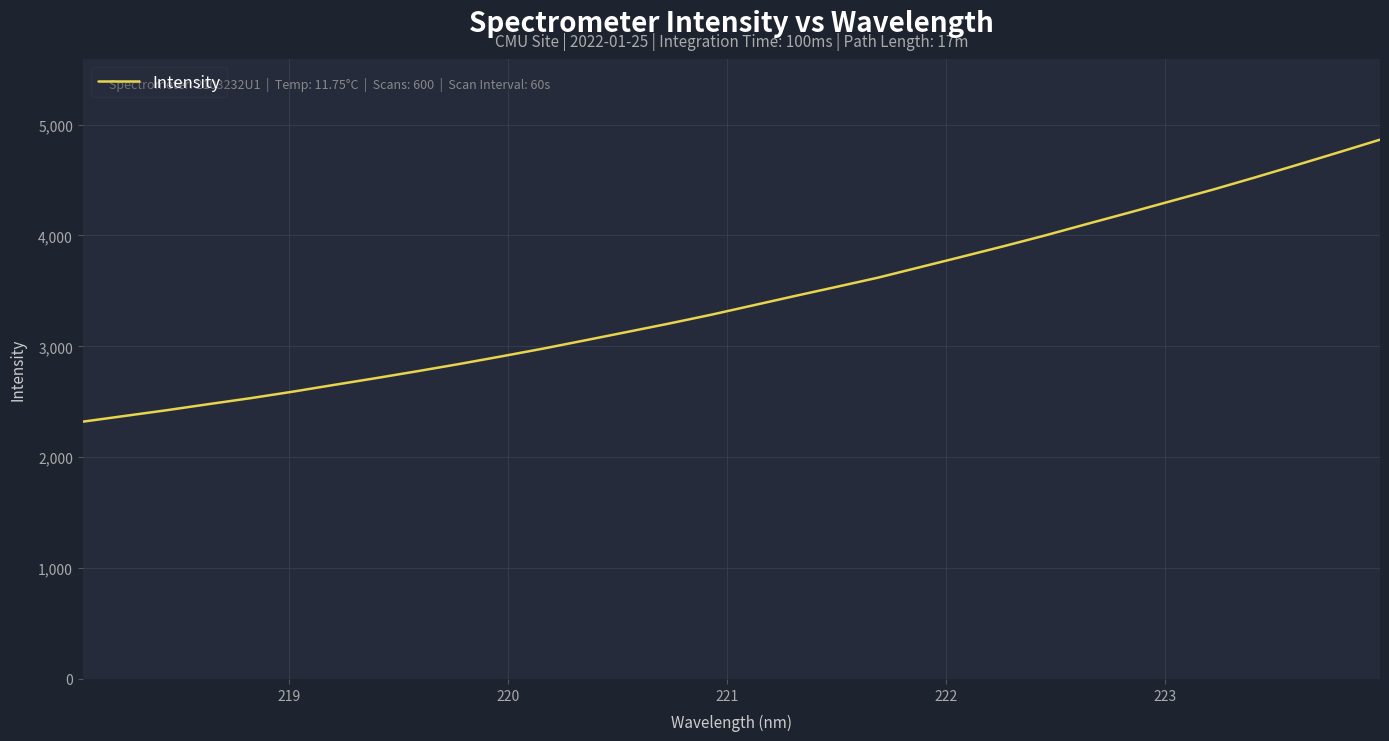

What is the smallest value displayed?

2320.1